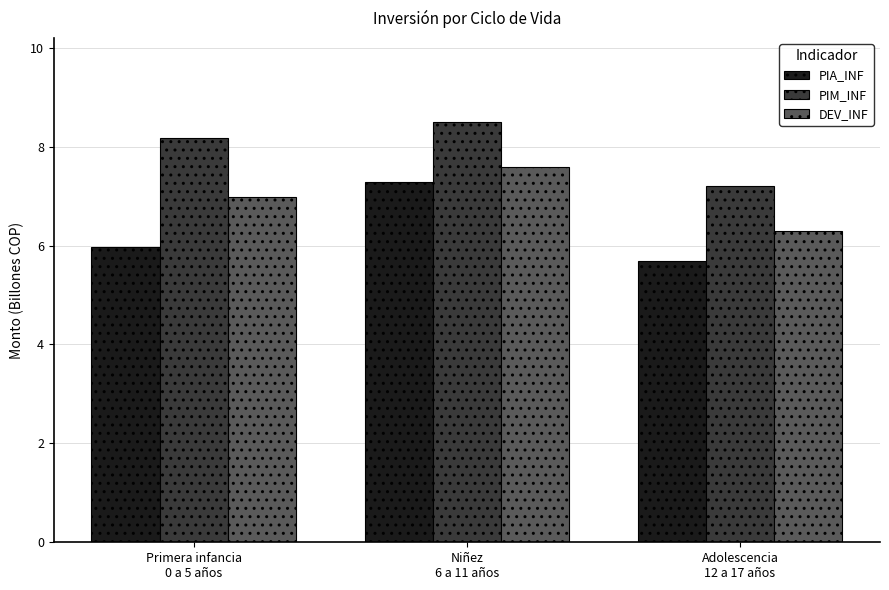

At which category is the sum across all series the highest?

Niñez
6 a 11 años